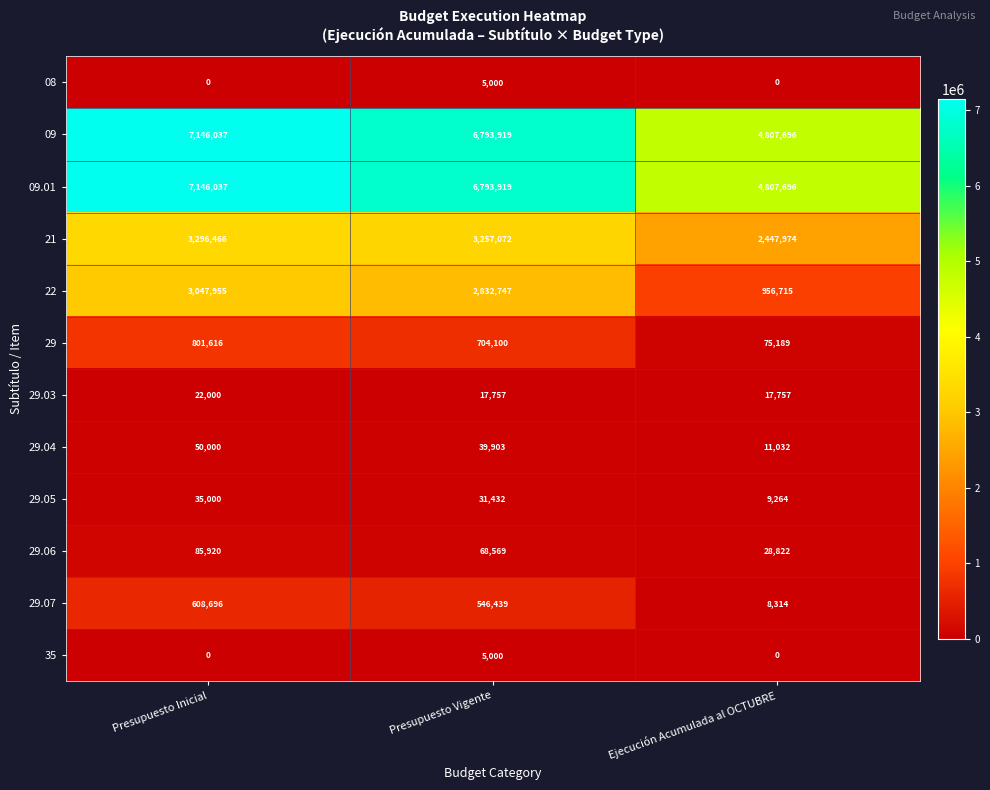

At which category is the sum across all series the highest?

Presupuesto Inicial